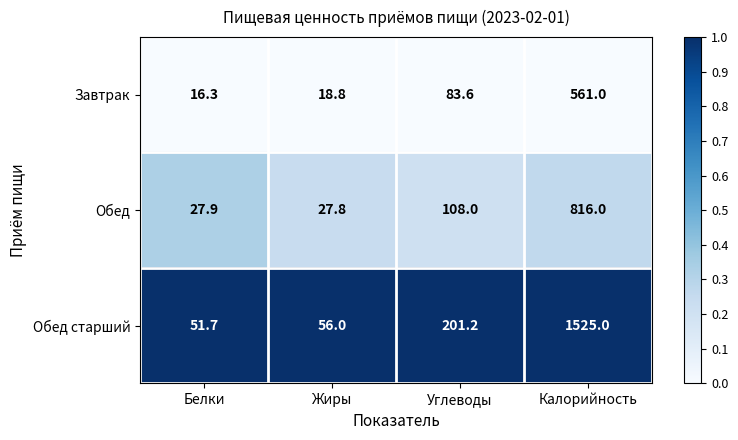

How many series are shown in this chart?

3